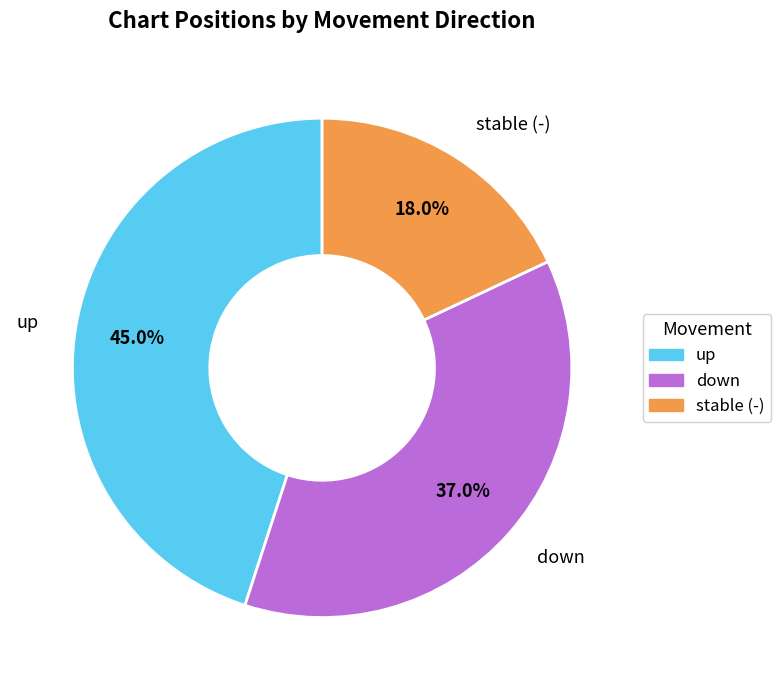

Does any single category account for the majority?

No